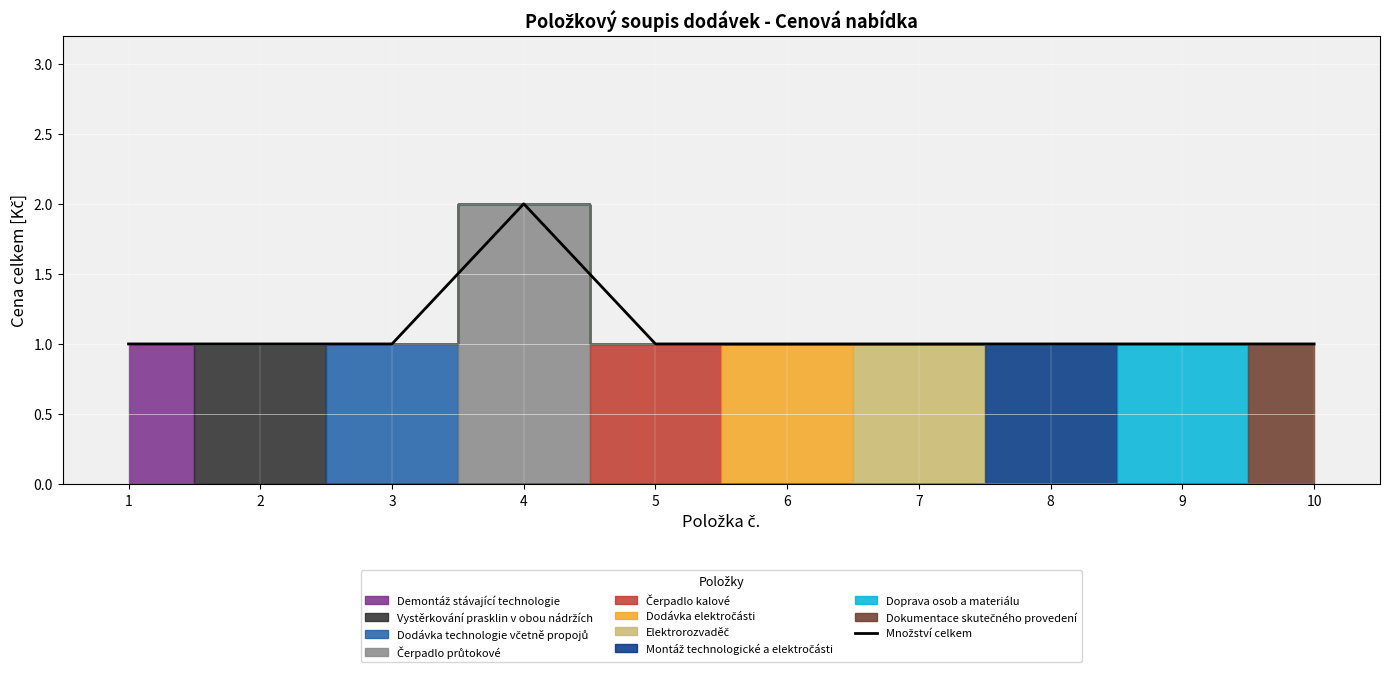

Reading left to right, transcribe all the data shown in this chart.

1=1	2=1	3=1	4=2	5=1	6=1	7=1	8=1	9=1	10=1